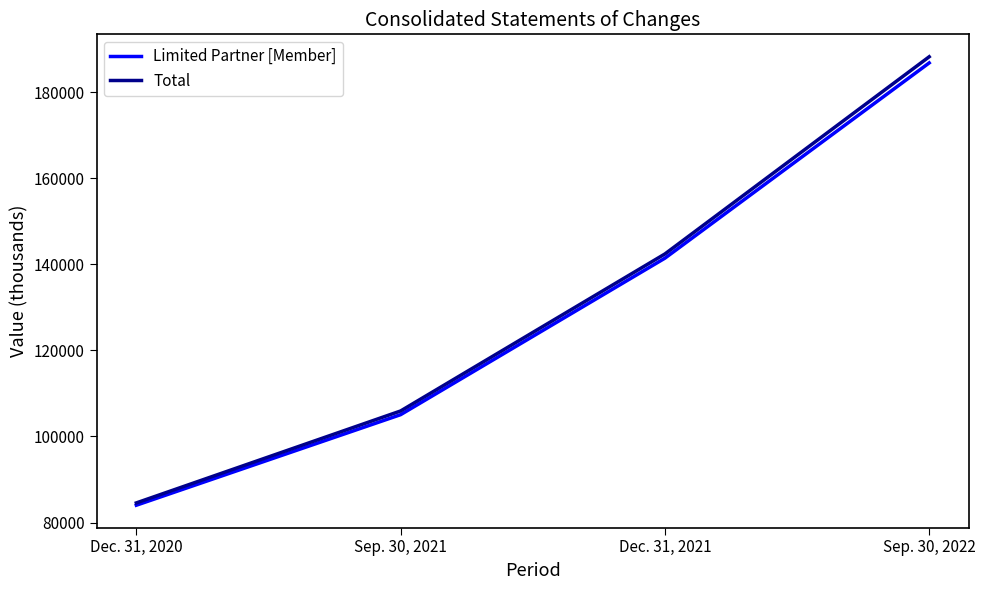

The value of Limited Partner [Member] at Dec. 31, 2020 is 151064. True or false?

False